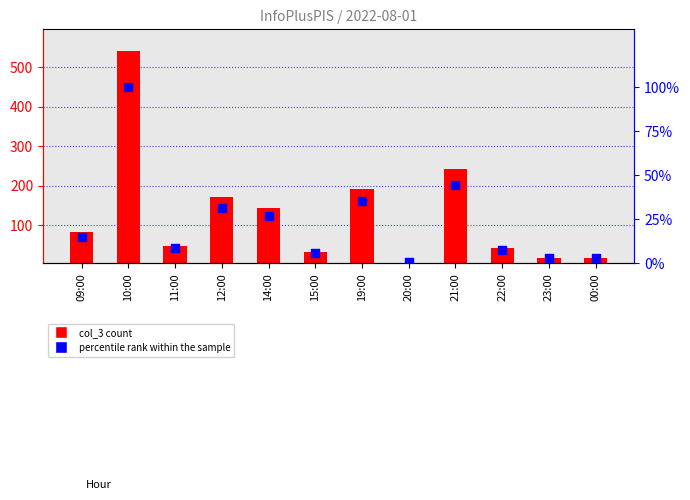

What are all the series names shown in the legend?

col_3, percentile rank